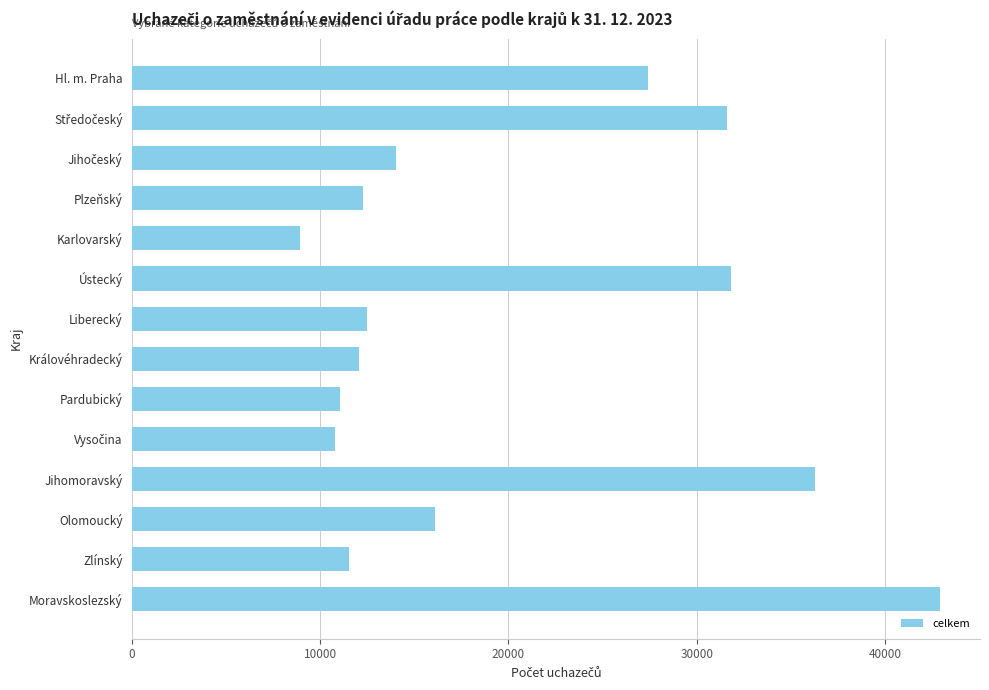

What is the maximum value shown in the chart?

42912